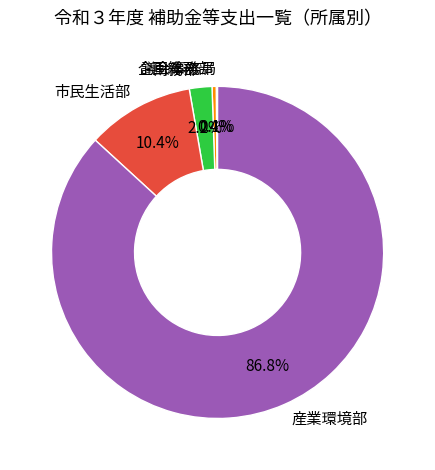

Do 市民生活部 and 財務部 together represent more than half of the pie?

No